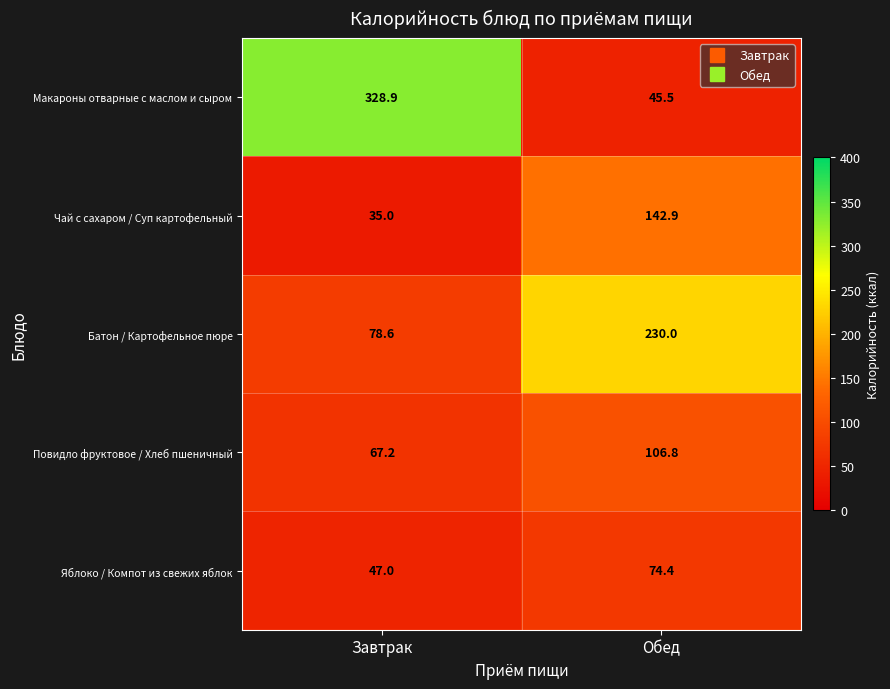

Reading right to left, transcribe all the data shown in this chart.

Макароны отварные с маслом и сыром: Обед=45.5	Завтрак=328.9
Чай с сахаром / Суп картофельный: Обед=142.9	Завтрак=35.0
Батон / Картофельное пюре: Обед=230.0	Завтрак=78.6
Повидло фруктовое / Хлеб пшеничный: Обед=106.8	Завтрак=67.2
Яблоко / Компот из свежих яблок: Обед=74.4	Завтрак=47.0